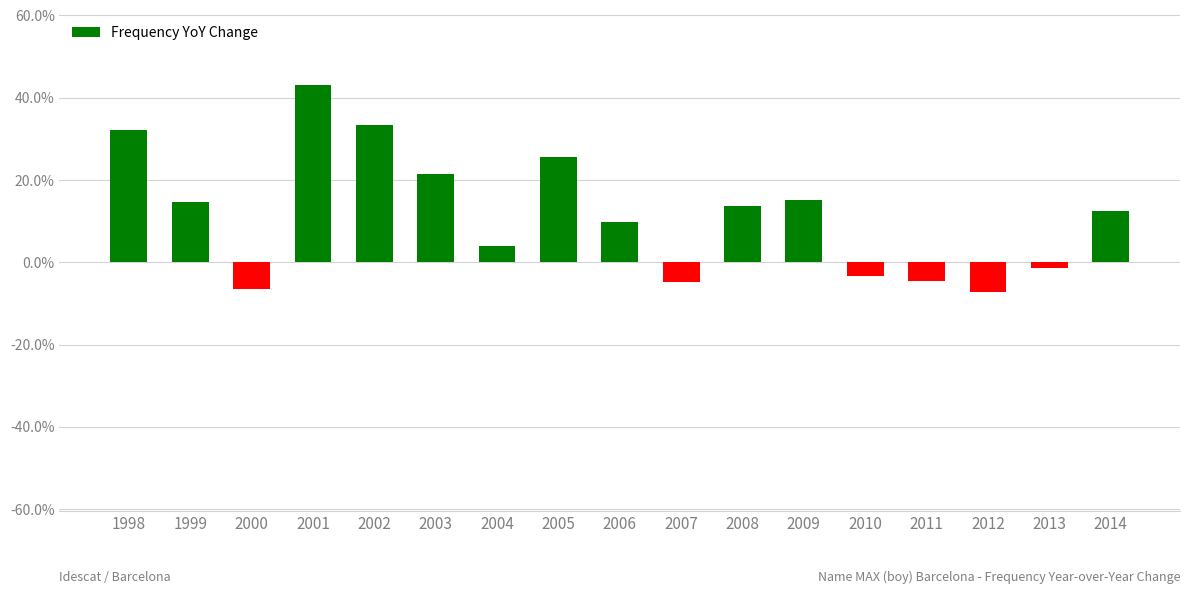

Does the chart contain any negative values?

Yes